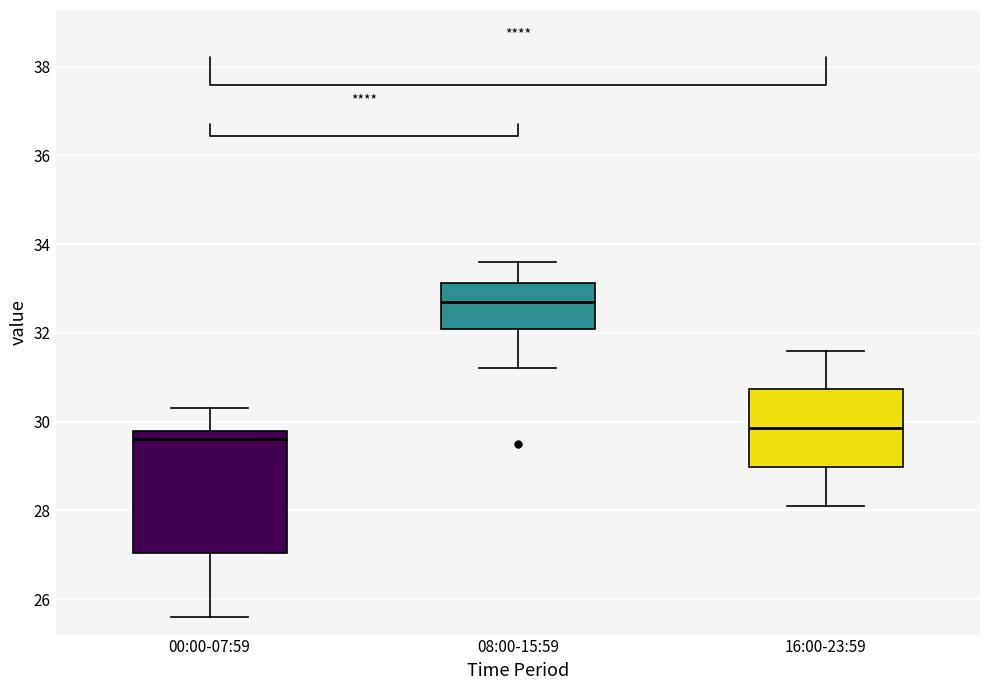

Which box's median line is the lowest?

00:00-07:59